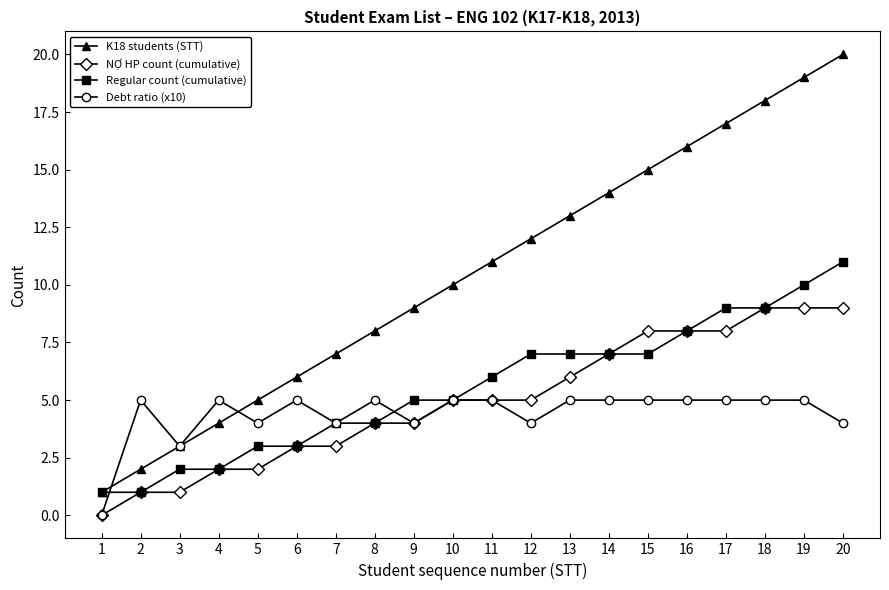

Reading left to right, list all the values displayed in this chart.

K18 students (STT): 1=1	2=2	3=3	4=4	5=5	6=6	7=7	8=8	9=9	10=10	11=11	12=12	13=13	14=14	15=15	16=16	17=17	18=18	19=19	20=20
NỢ HP count (cumulative): 1=0	2=1	3=1	4=2	5=2	6=3	7=3	8=4	9=4	10=5	11=5	12=5	13=6	14=7	15=8	16=8	17=8	18=9	19=9	20=9
Regular count (cumulative): 1=1	2=1	3=2	4=2	5=3	6=3	7=4	8=4	9=5	10=5	11=6	12=7	13=7	14=7	15=7	16=8	17=9	18=9	19=10	20=11
Debt ratio (x10): 1=0	2=5	3=3	4=5	5=4	6=5	7=4	8=5	9=4	10=5	11=5	12=4	13=5	14=5	15=5	16=5	17=5	18=5	19=5	20=4